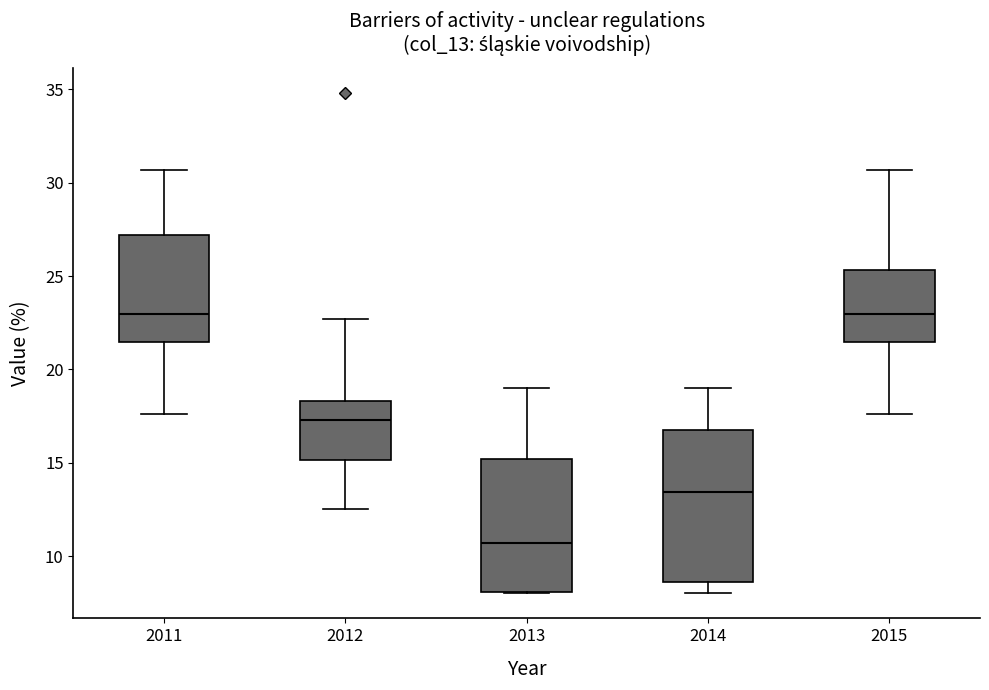

Where is the upper edge of the box at x = 2012 on the y-axis? The values are not printed on the chart, so give them approximately, as read against the axis.

18.5